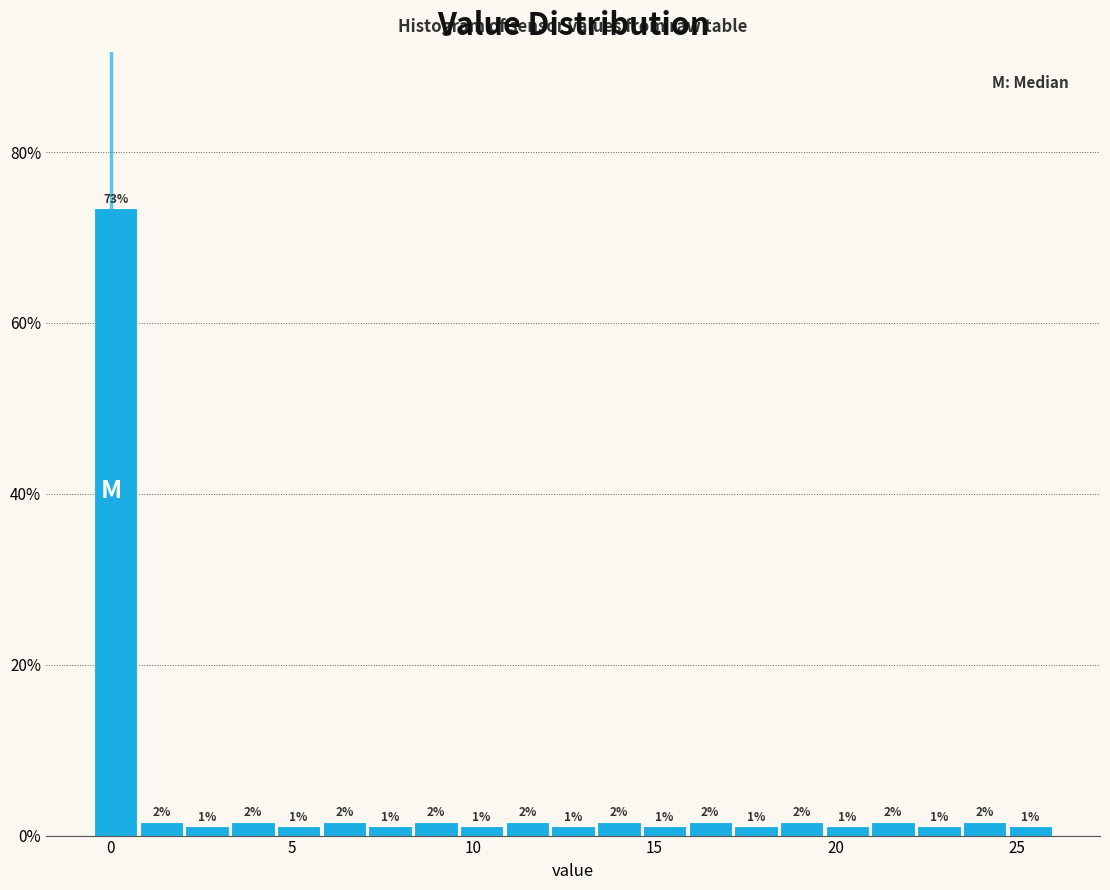

Read against the x-axis, roughly where is the centre of the tallest bar?

0.0